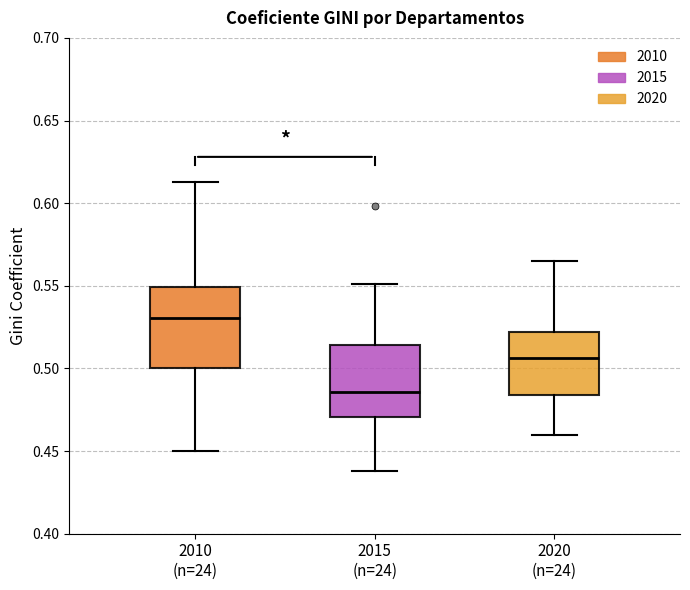

Comparing the boxes themselves (not the whiskers), which one is the tallest?

2010 (n=24)